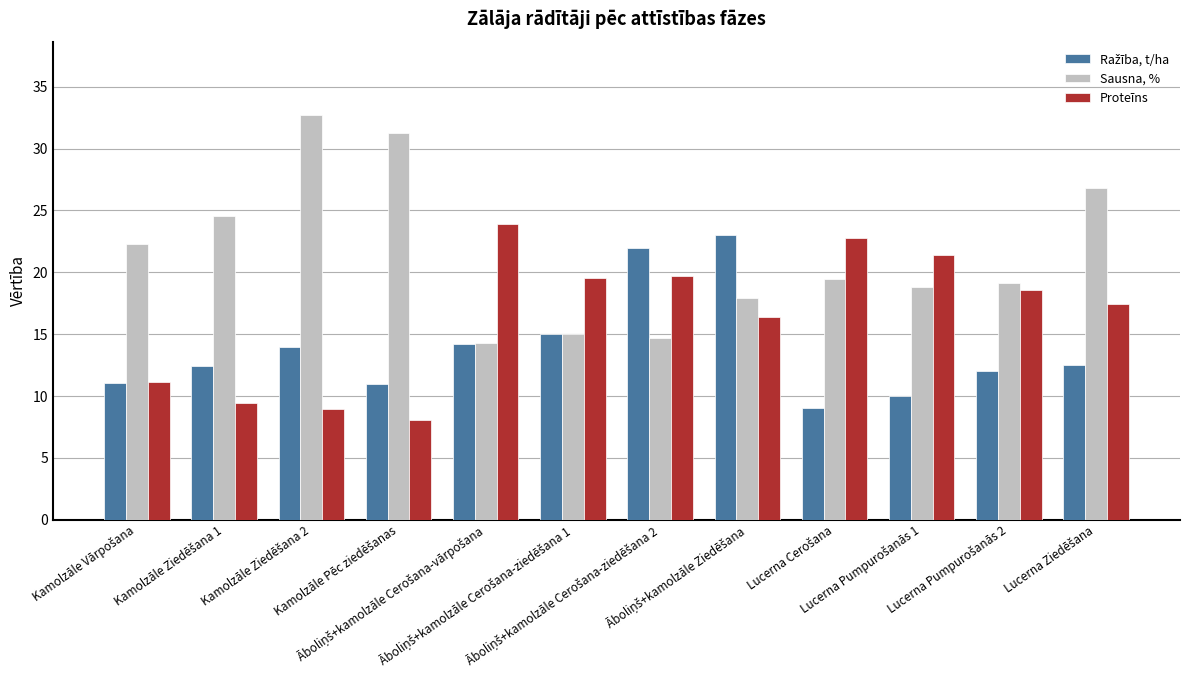

What is the minimum value shown in the chart?

8.1